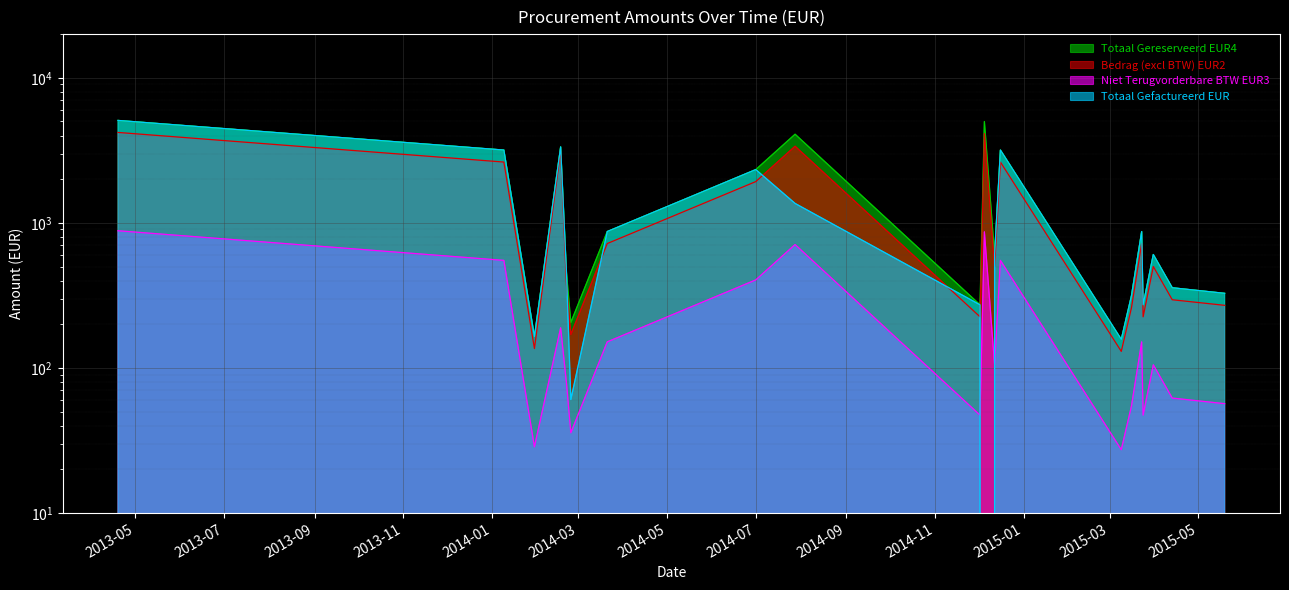

How many values in the Totaal Gefactureerd EUR series are below 605?

10